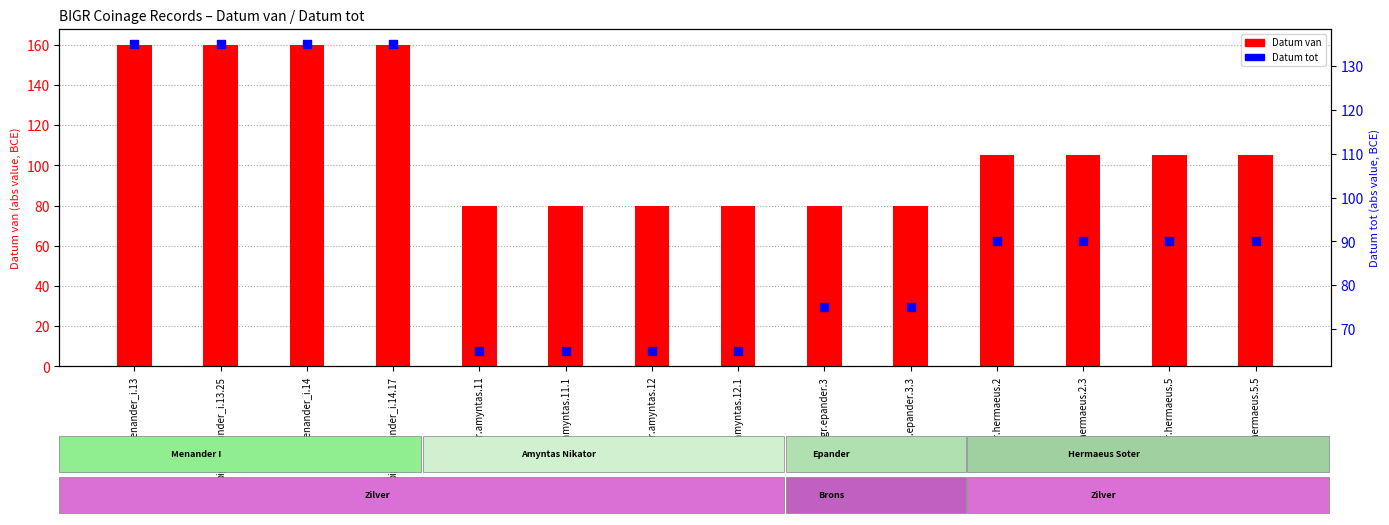

What is the total value across all series at bigr.amyntas.12?

145